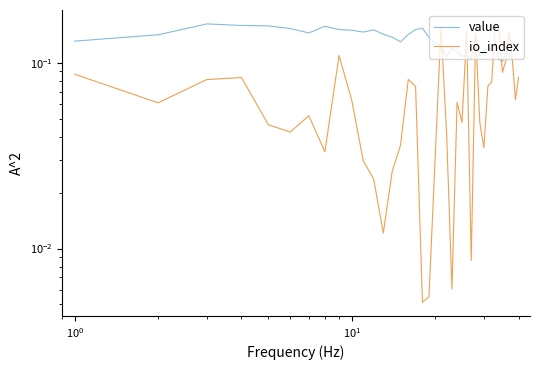

At how many categories does at least one series exceed 0?

40